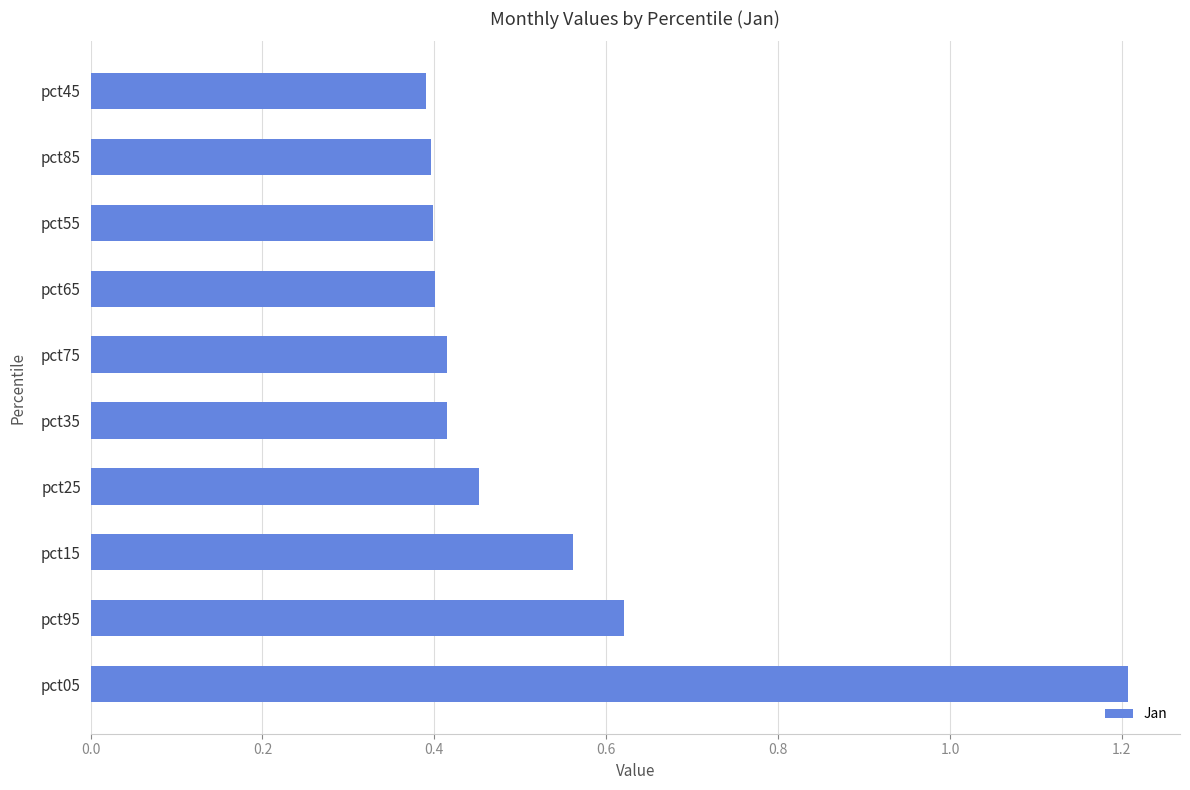

The chart shows a value of 0.6 at pct65. True or false?

False